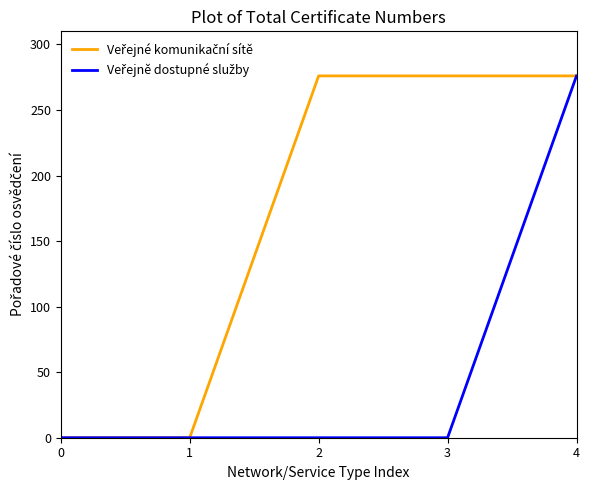

At which category is the sum across all series the highest?

4